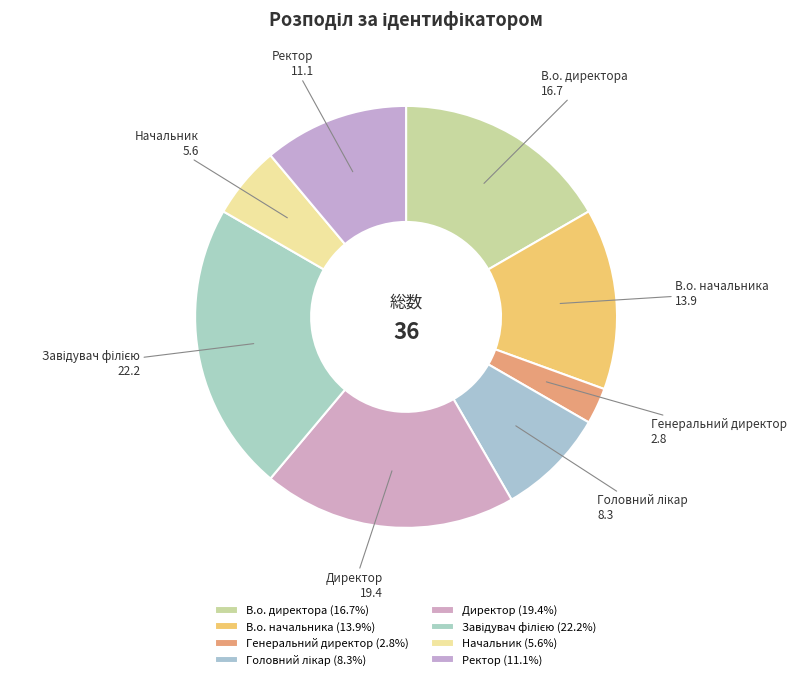

Do В.о. начальника and Генеральний директор together represent more than half of the pie?

No